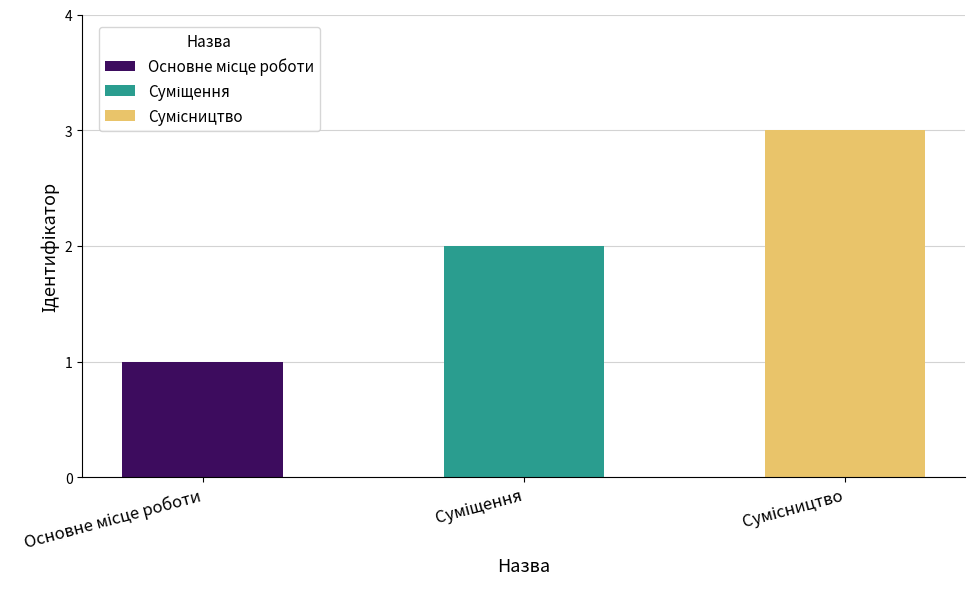

What is the label of the 2nd bar from the right?

Суміщення